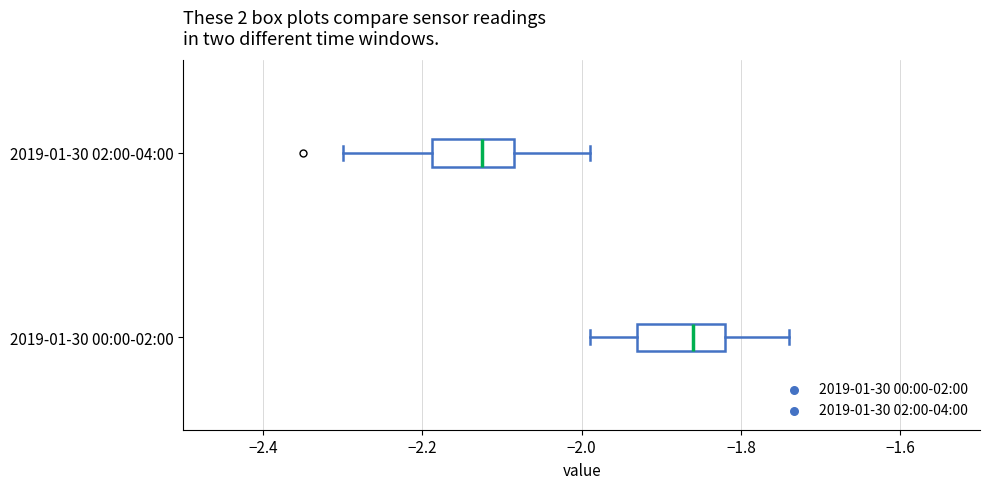

Reading bottom to top, transcribe this box plot: for each box, give where its median line is, the range the box spans, and where its two whiskers end, as read against the x-axis. The values are not printed on the chart, so give them approximately, as read against the axis.

2019-01-30 00:00-02:00: median -1.86, box -1.92 to -1.82, whiskers -1.98 to -1.74
2019-01-30 02:00-04:00: median -2.12, box -2.18 to -2.08, whiskers -2.30 to -1.98